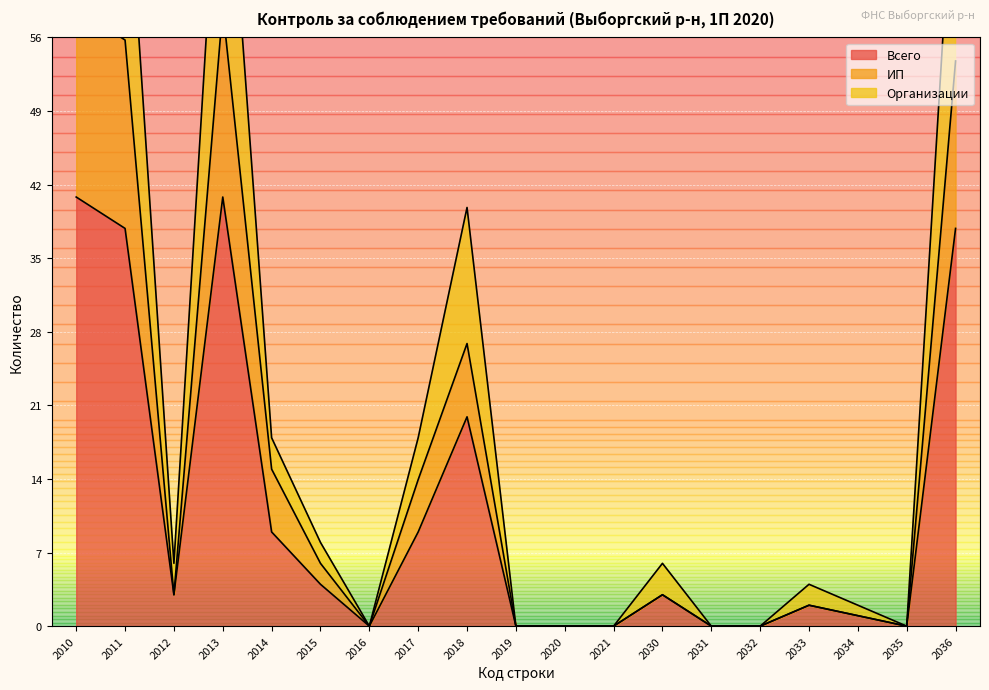

What are all the series names shown in the legend?

Всего, ИП, Организации